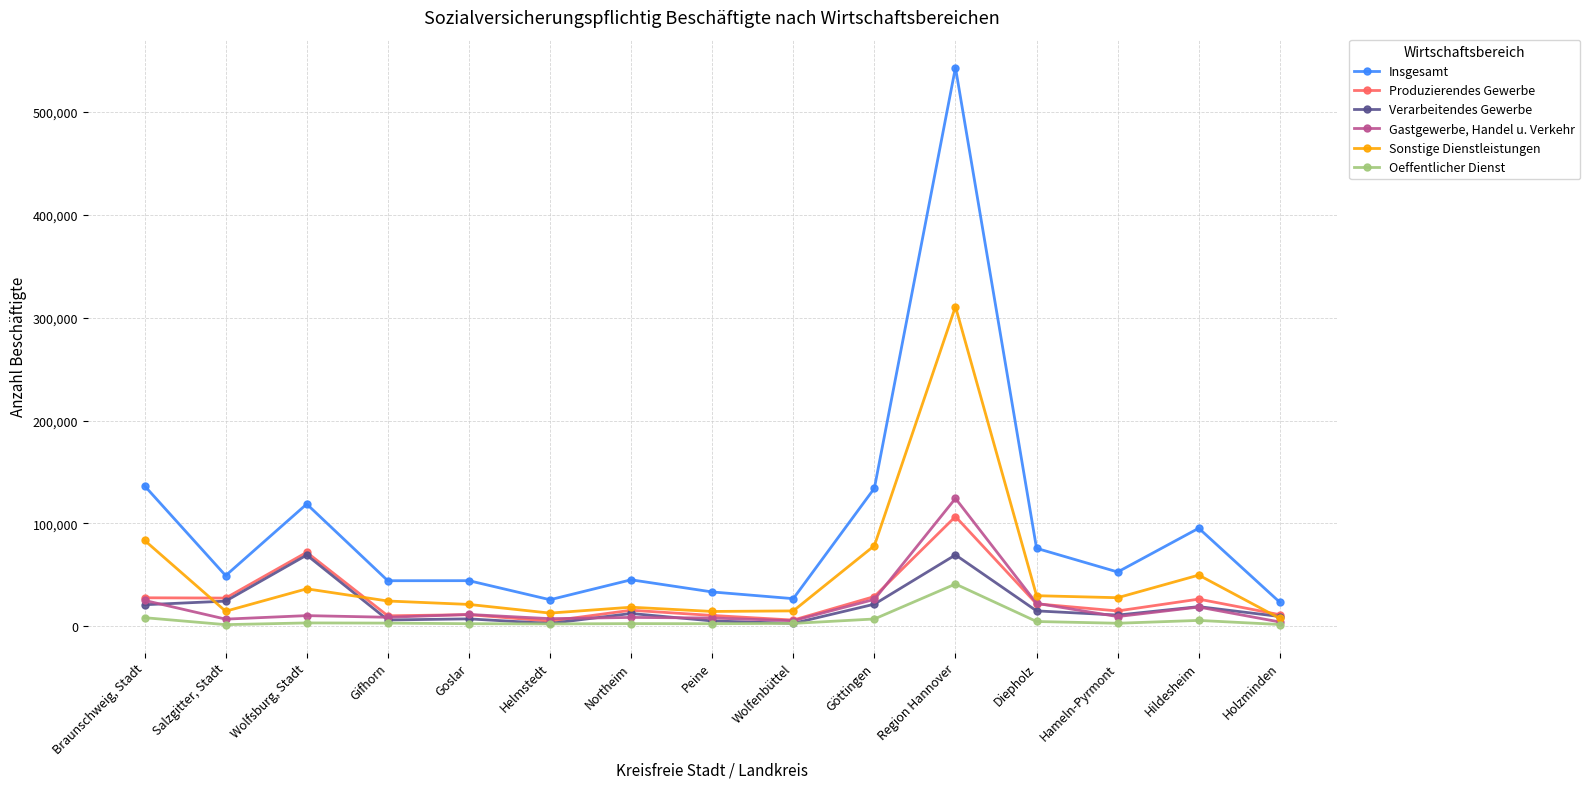

Where does the Sonstige Dienstleistungen series first go above 24619?

Braunschweig, Stadt